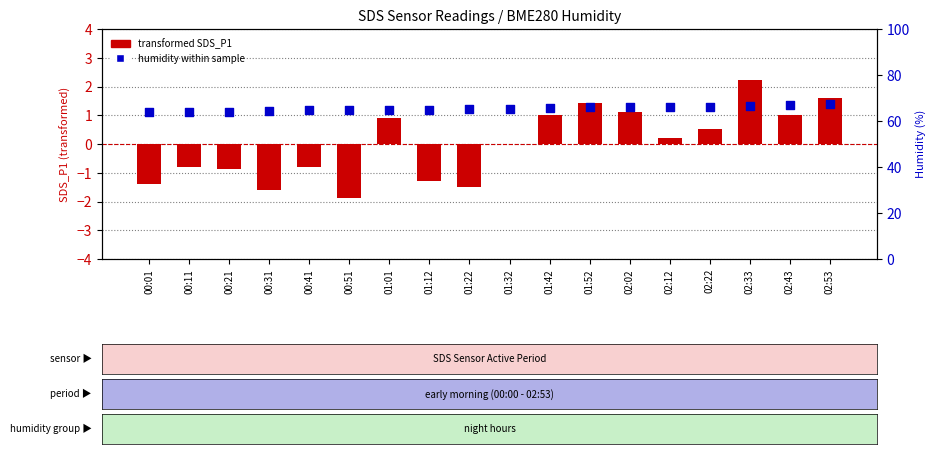

What is the total value across all series at 00:41?

63.8